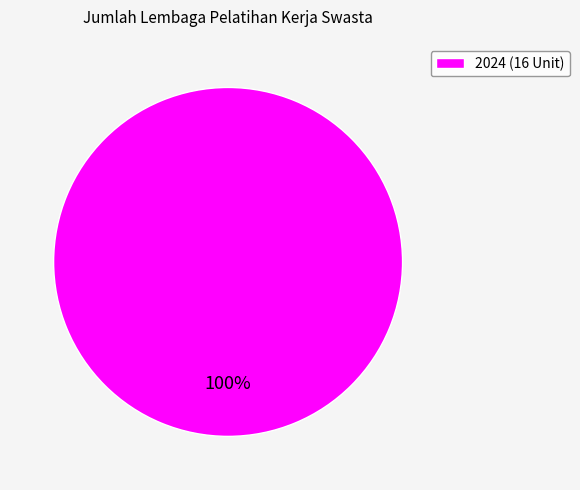

How many slices are in this pie chart?

1